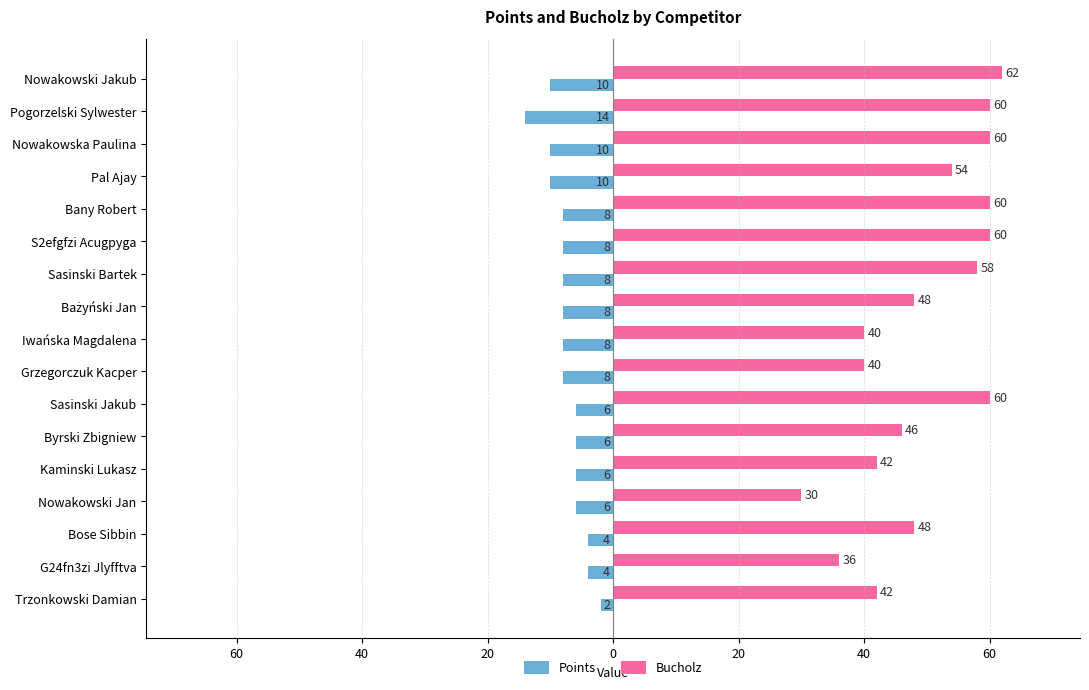

What are all the series names shown in the legend?

Points, Bucholz